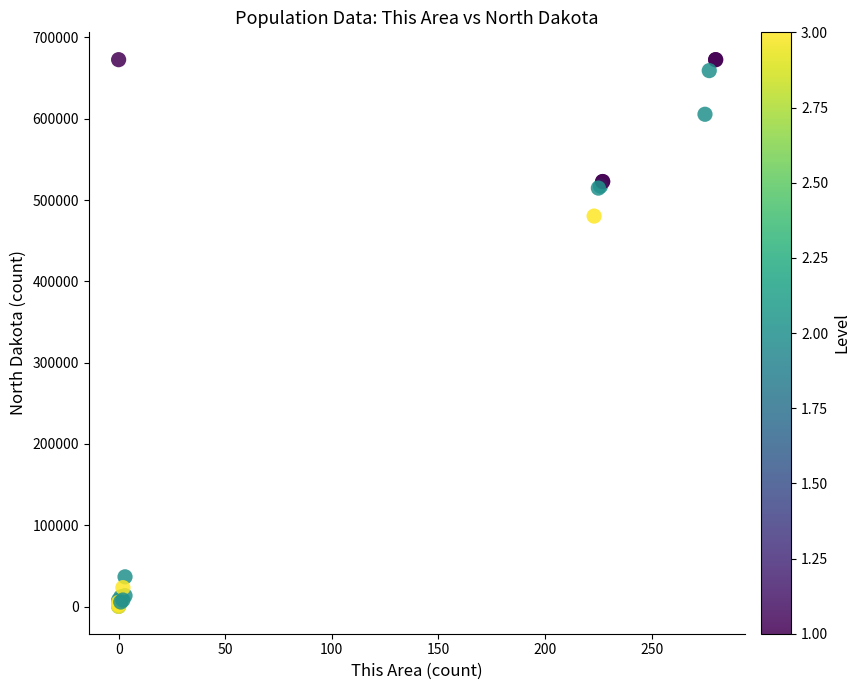

What Y value in the scatter plot is closest to 336415?

480250